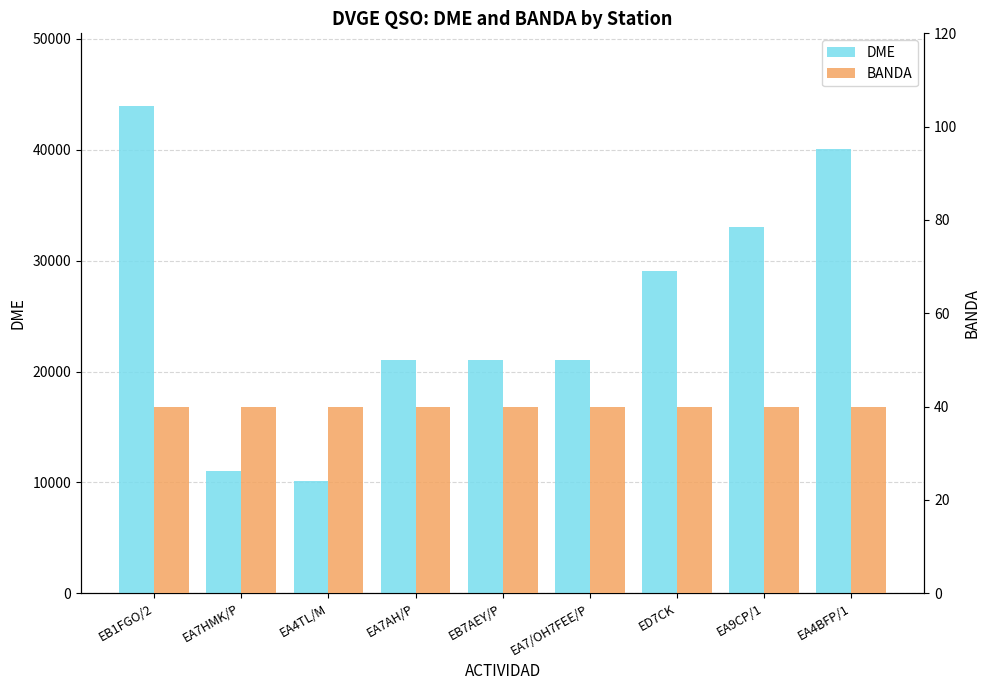

How many data points in DME are less than 21061?

4